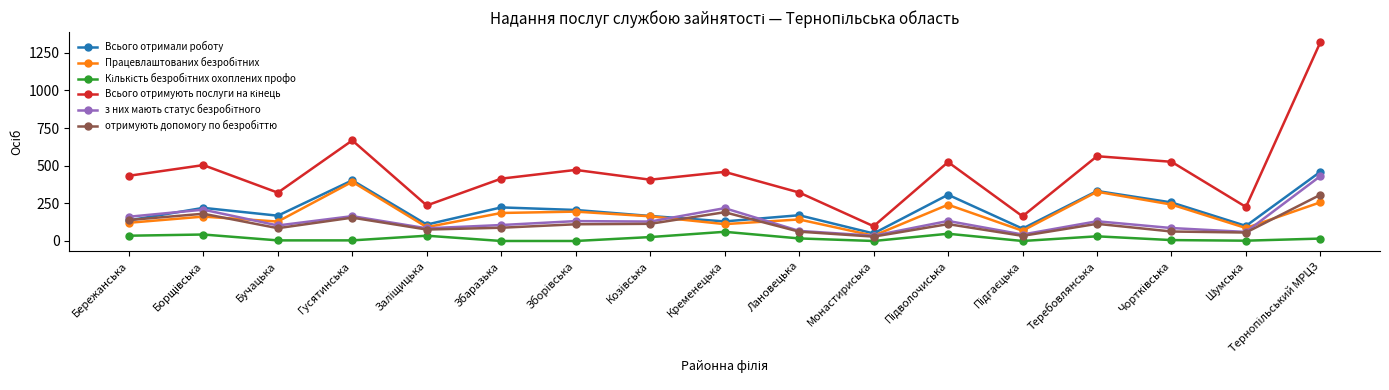

True or false: Всього отримали роботу has more than 2 points higher than both neighbors.

True